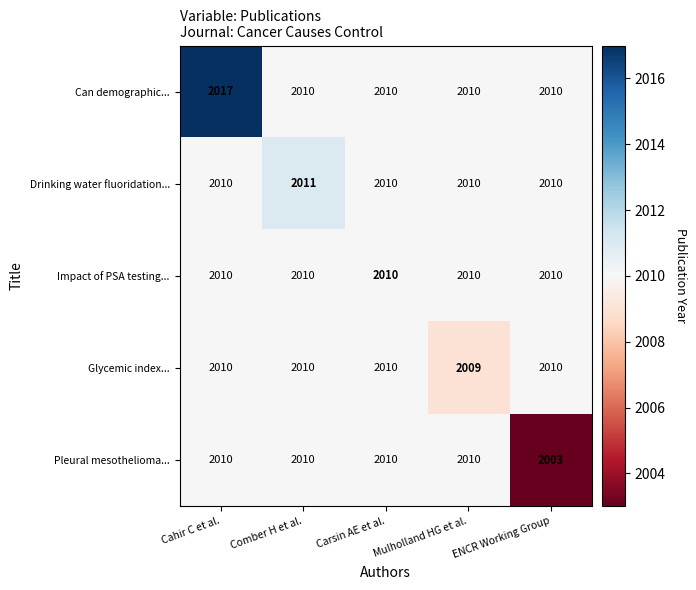

Which category has the highest value across all series?

Cahir C et al.